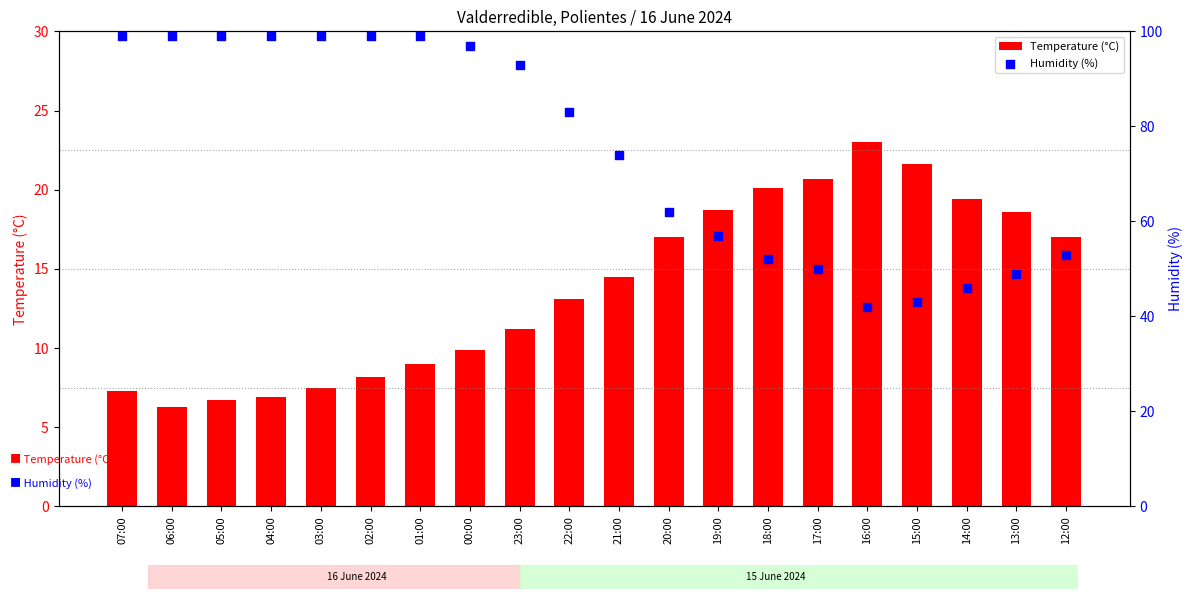

At which category is the sum across all series the highest?

01:00